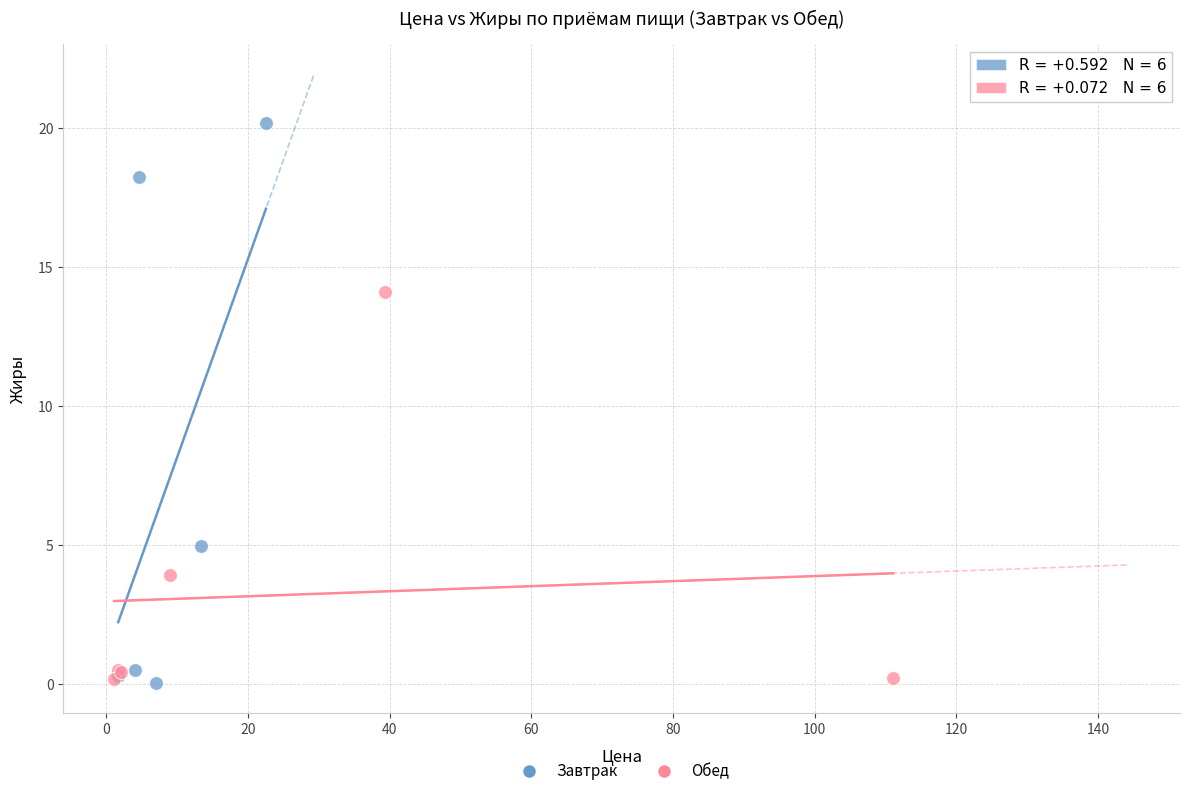

Which series has the largest Y range (max minus min)?

Завтрак